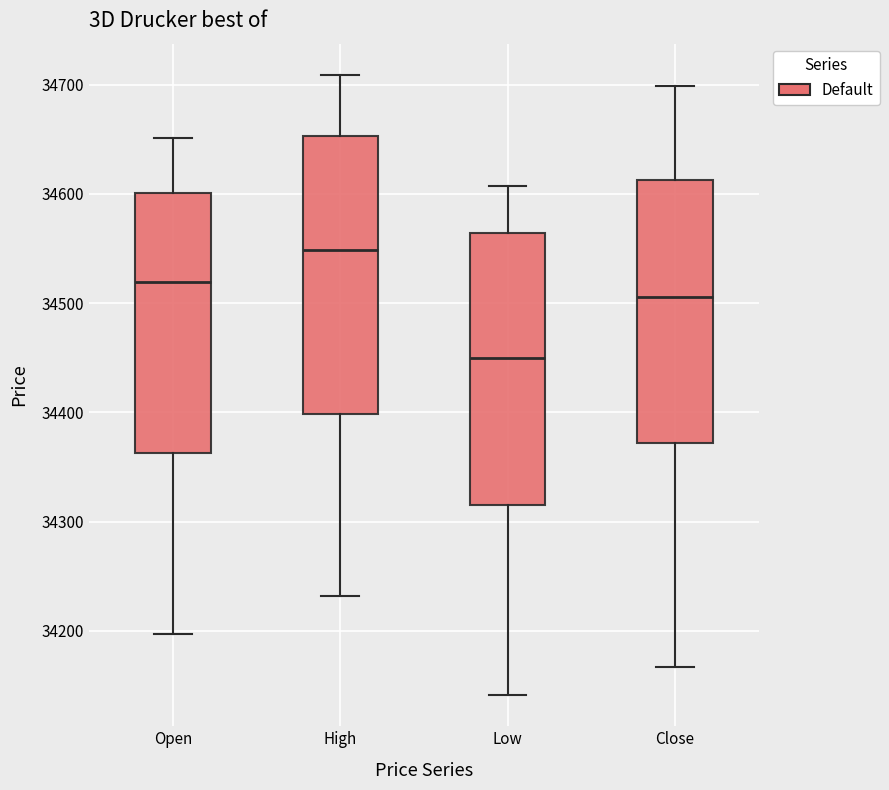

Which box's median line is the lowest?

Low